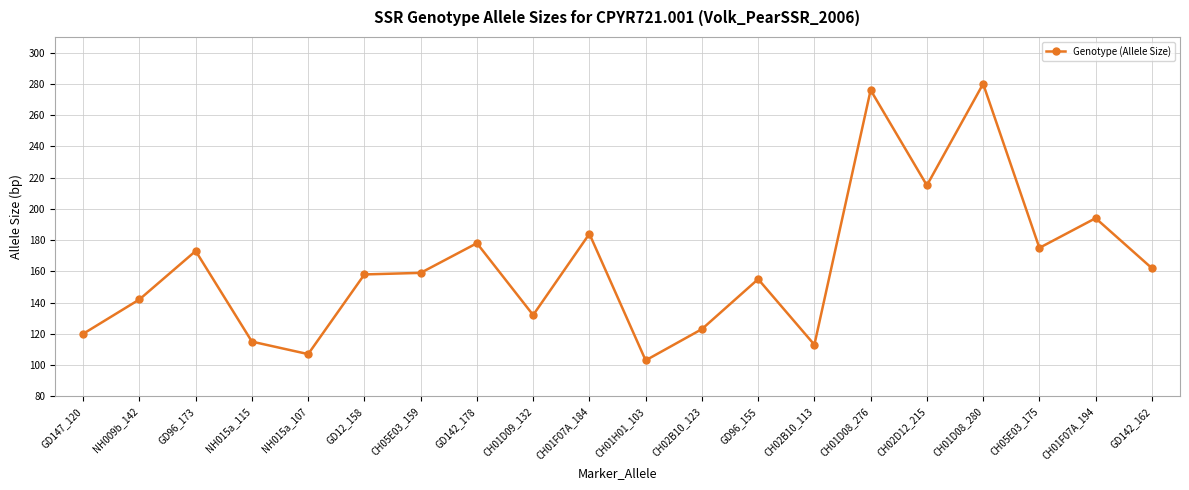

What is the sum of the values at NH015a_107 and GD12_158?

265